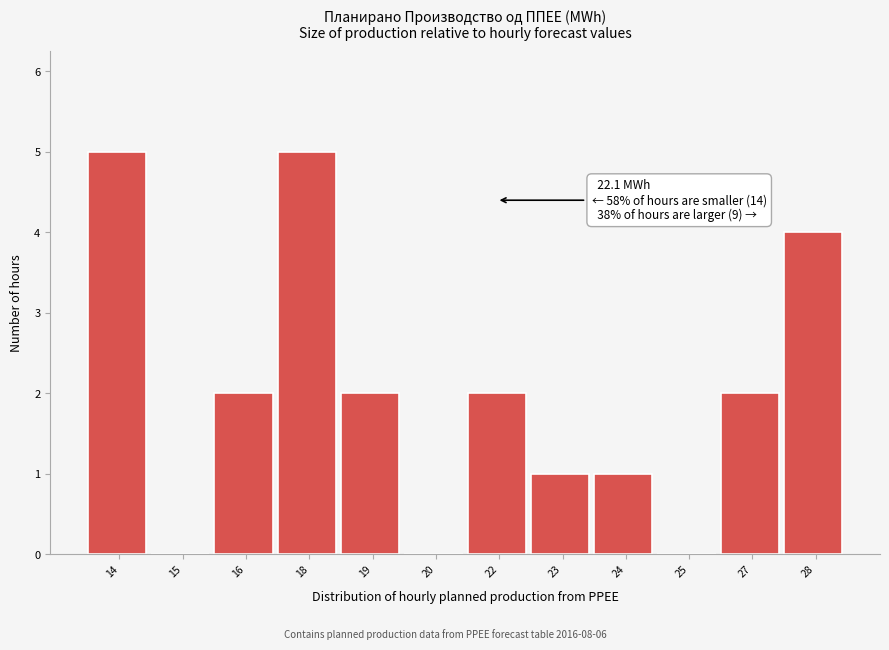

Reading right to left, extract all data points from this chart.

28=4	27=2	25=0	24=1	23=1	22=2	20=0	19=2	18=5	16=2	15=0	14=5